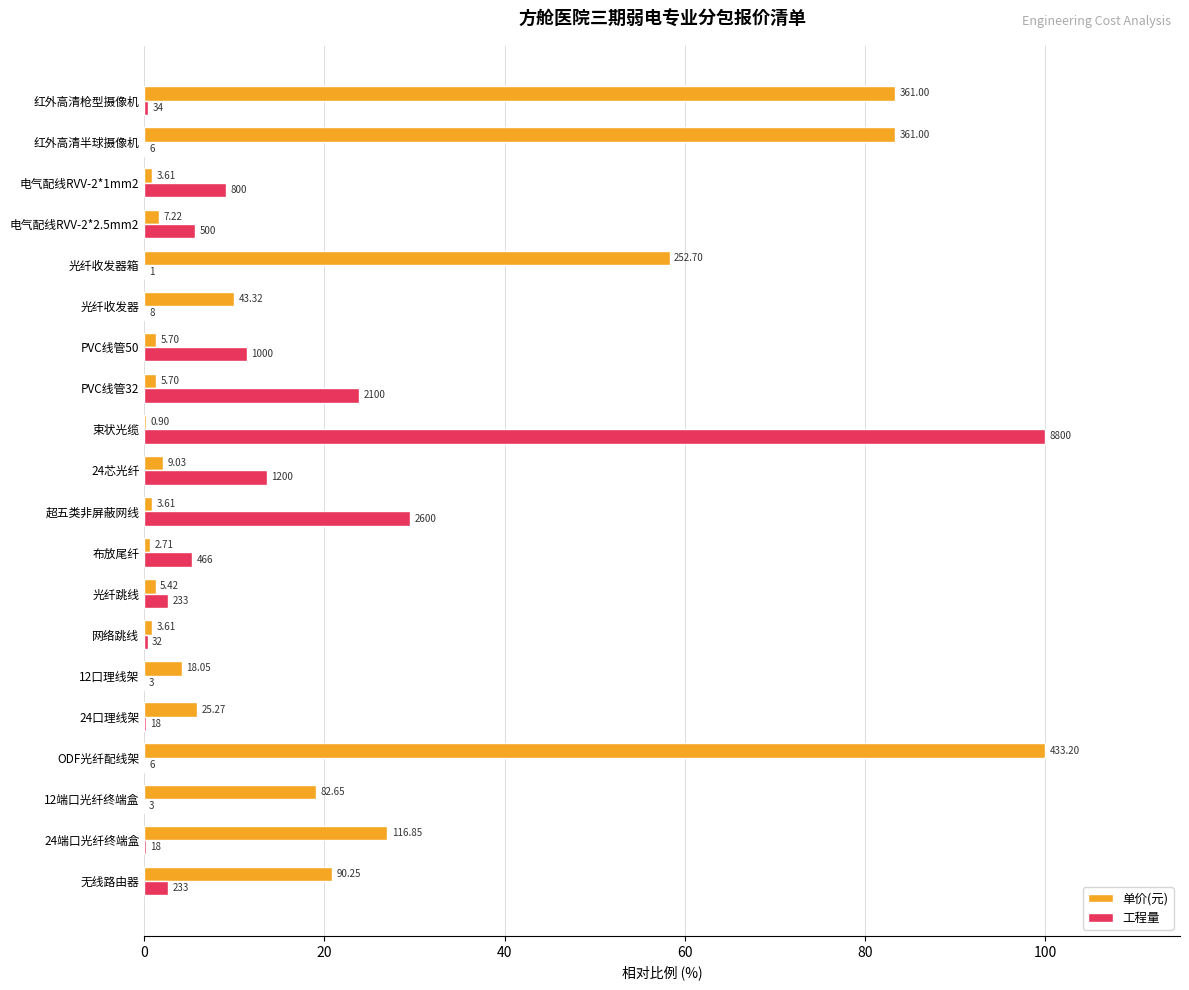

What is the label of the 10th bar from the left?

超五类非屏蔽网线